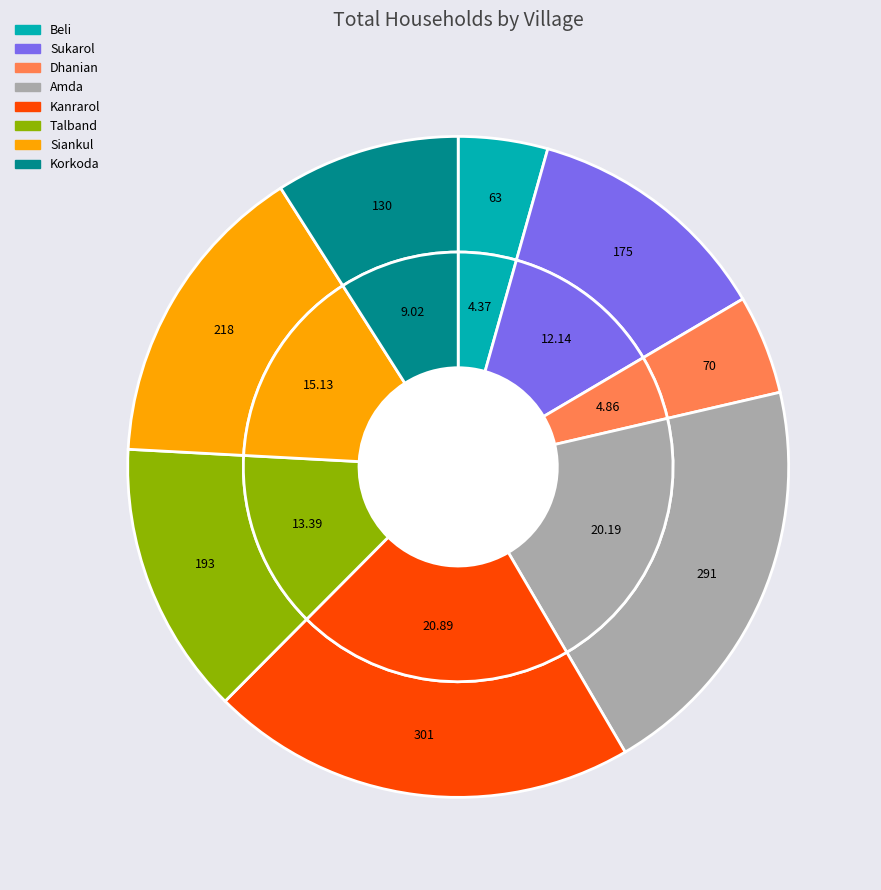

True or false: Korkoda accounts for 9% of the total.

True